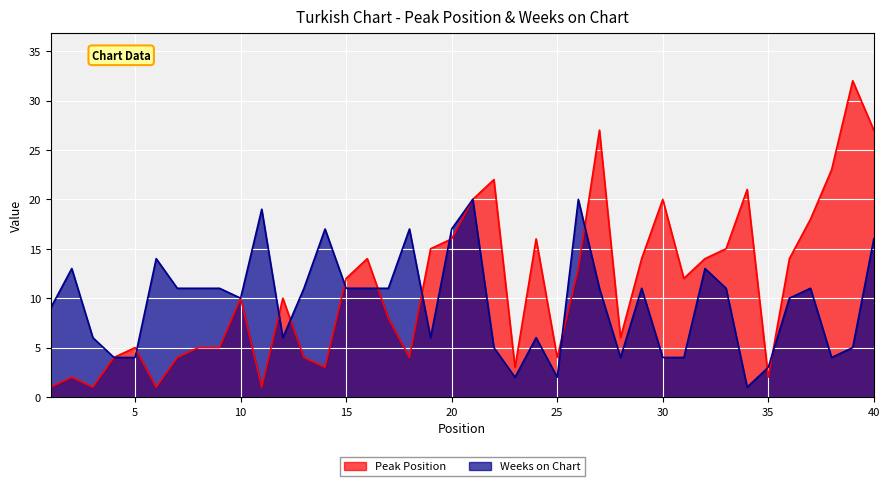

True or false: Weeks on Chart has more than 2 interior local peaks.

True